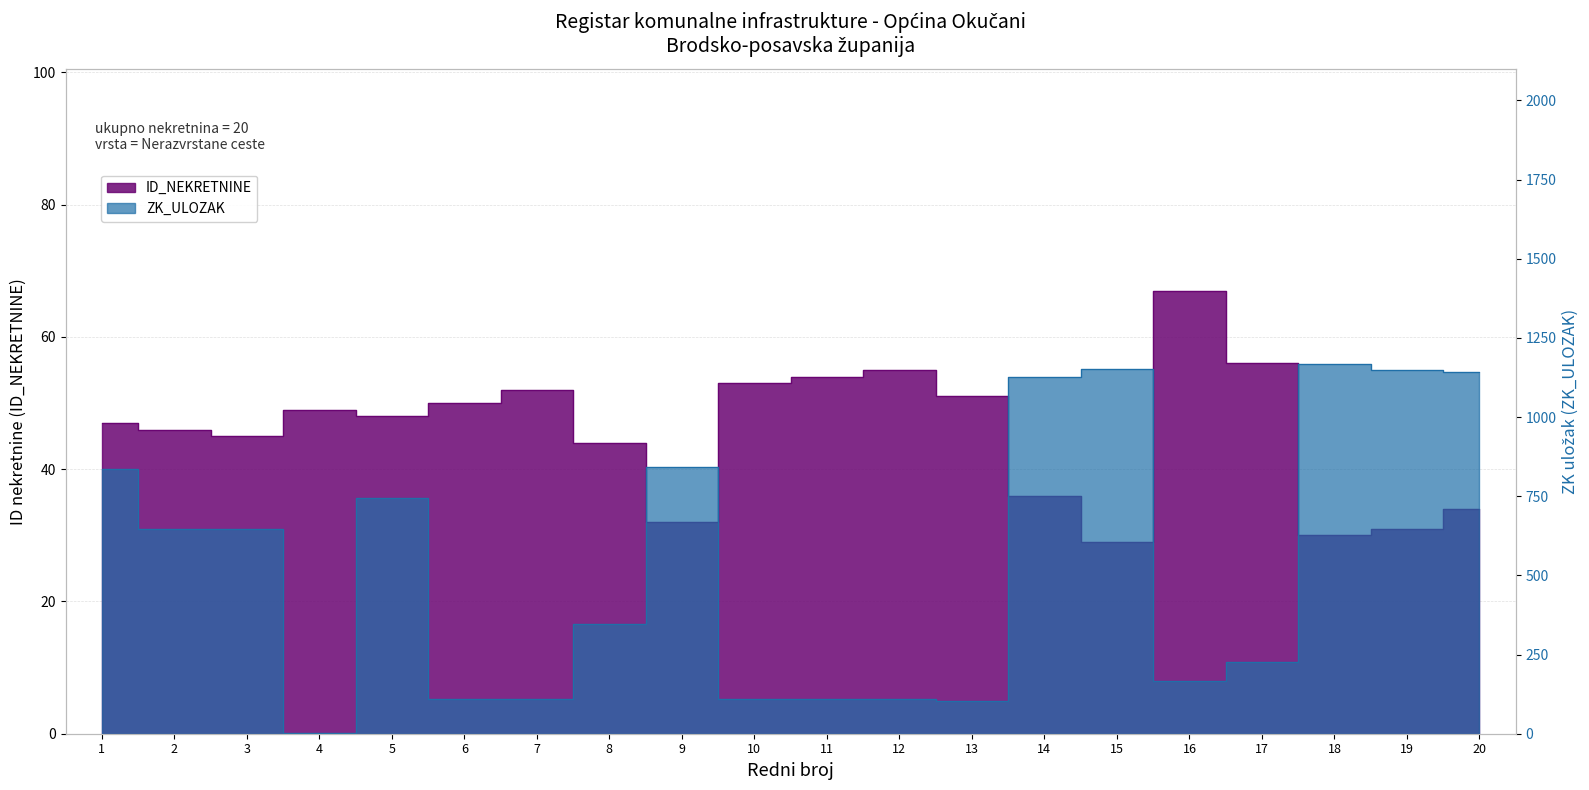

True or false: ZK_ULOZAK has more than 1 points higher than both neighbors.

True